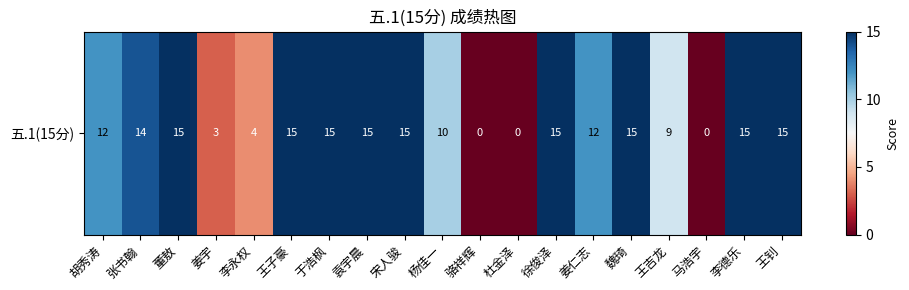

Rank the categories by value from highest to lowest.

董敖, 王子豪, 于浩枫, 袁宇晨, 宋人骏, 徐俊泽, 魏琦, 李德乐, 王钊, 张书翰, 胡秀涛, 姜仁志, 杨佳一, 王吉龙, 李永权, 姜宇, 骆祥辉, 杜金泽, 马浩宇